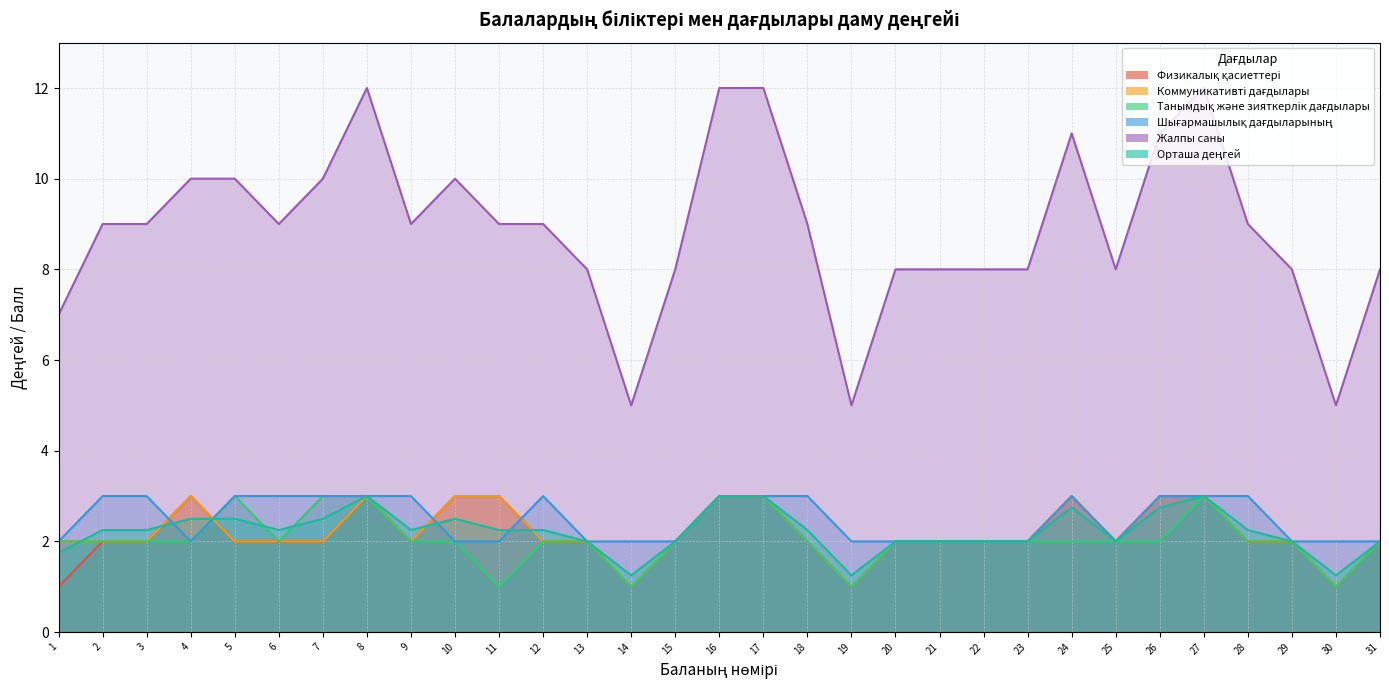

Which label corresponds to the largest value in the chart?

8